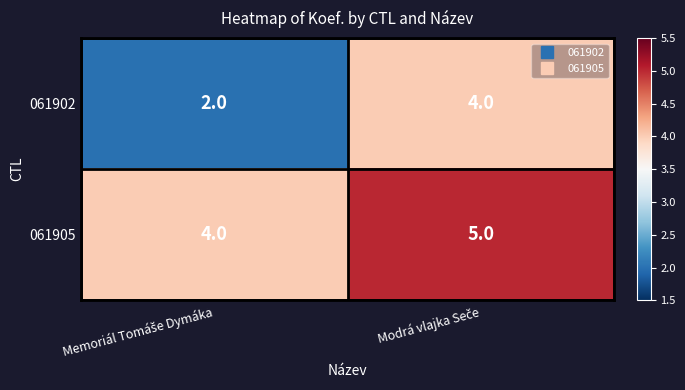

Rank the series by their average value, from highest to lowest.

061905, 061902